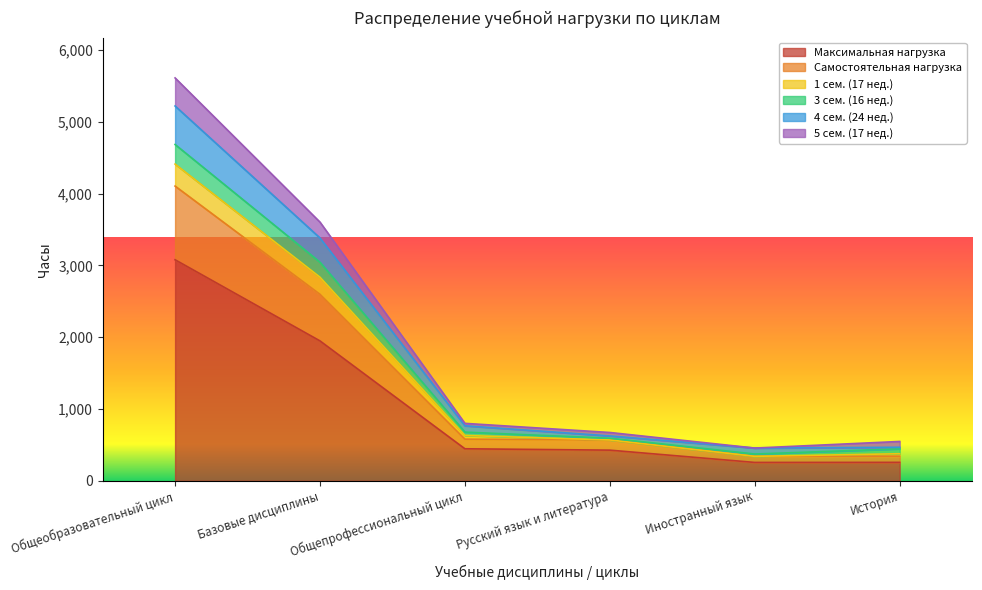

What is the value of the Максимальная нагрузка point at the 4th from the left?

427